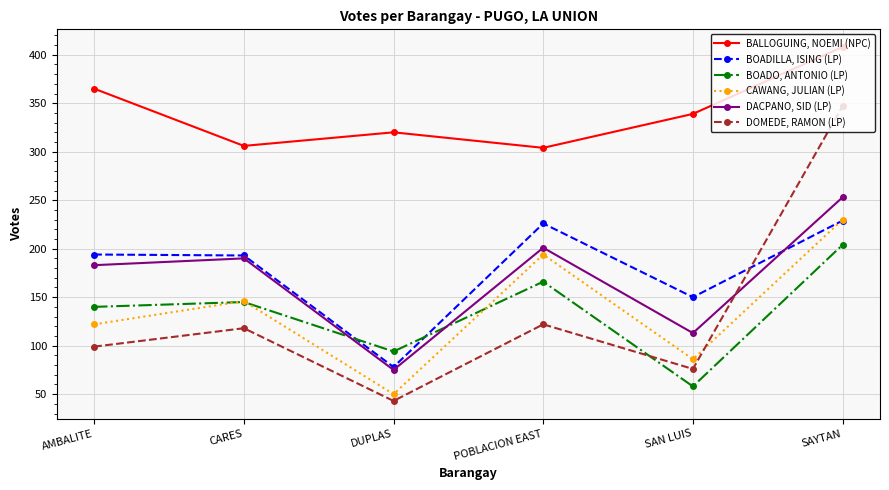

How many lines are shown in the chart?

6